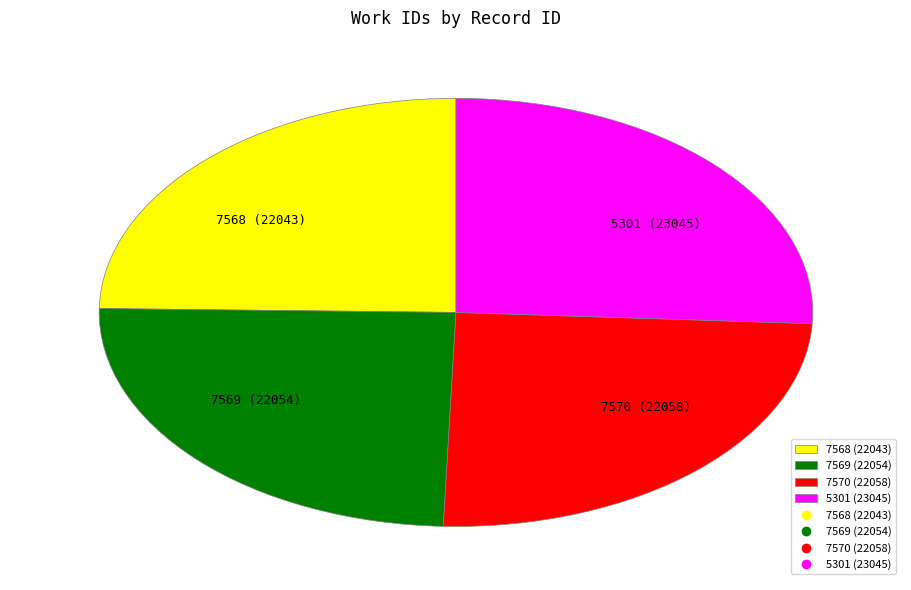

Do 7568 (22043) and 7569 (22054) together represent more than half of the pie?

No